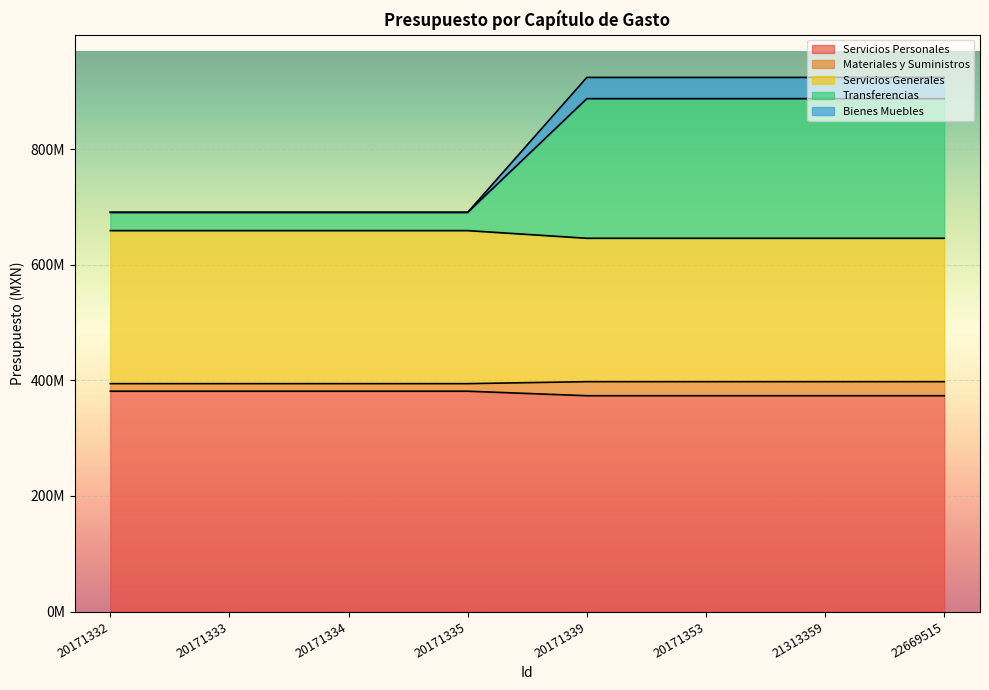

At how many categories does at least one series exceed 548132962?

8